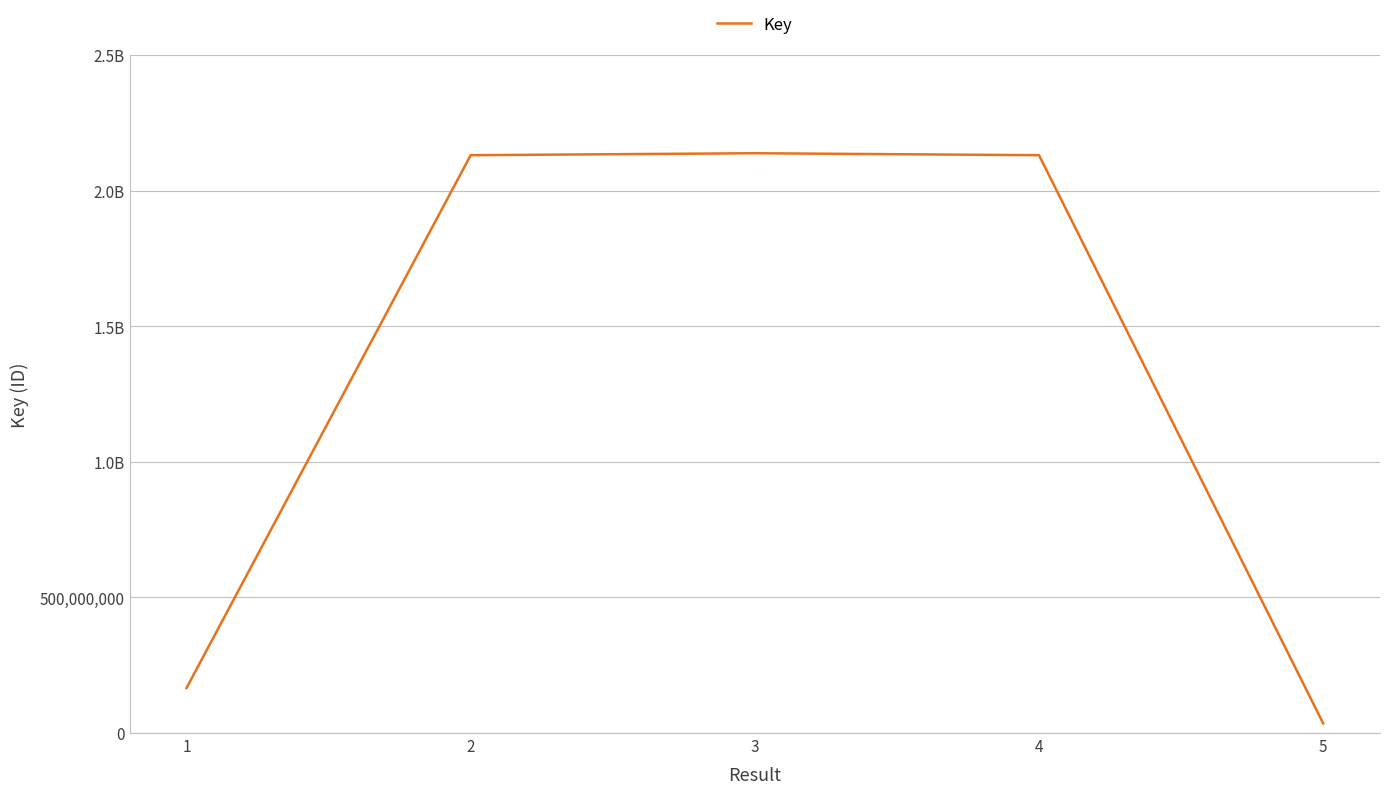

Does the chart display data point markers on the line(s)?

No